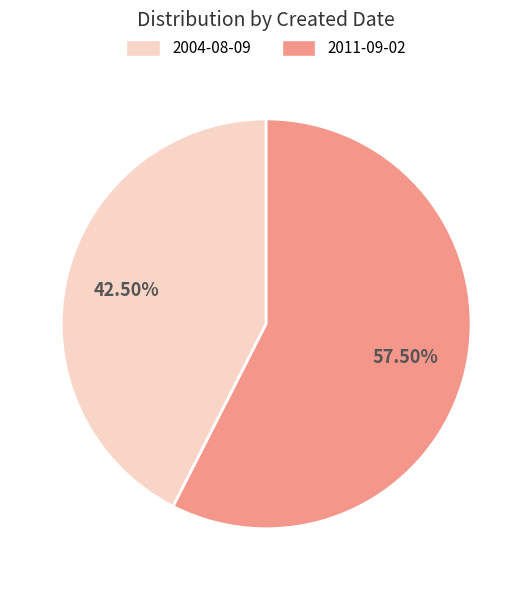

Which has a higher value, 2004-08-09 or 2011-09-02?

2011-09-02